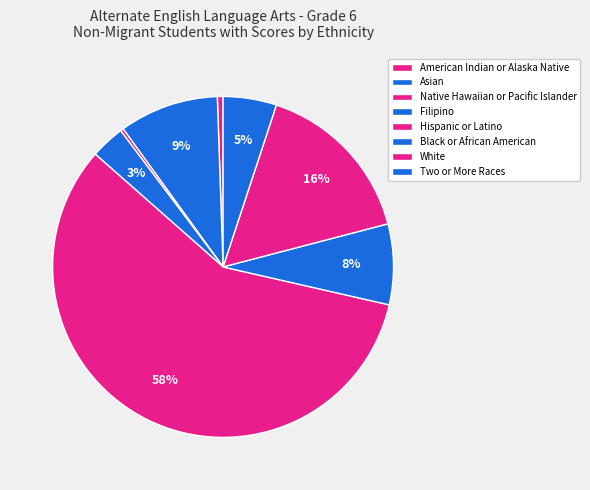

How many slices are in this pie chart?

8